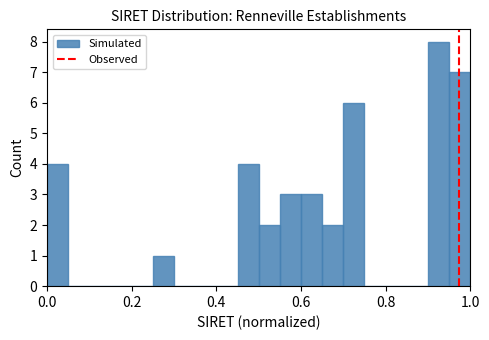

Around what value on the x-axis is the tallest bar? Give the approximate position of its centre, as read against the axis.

0.92